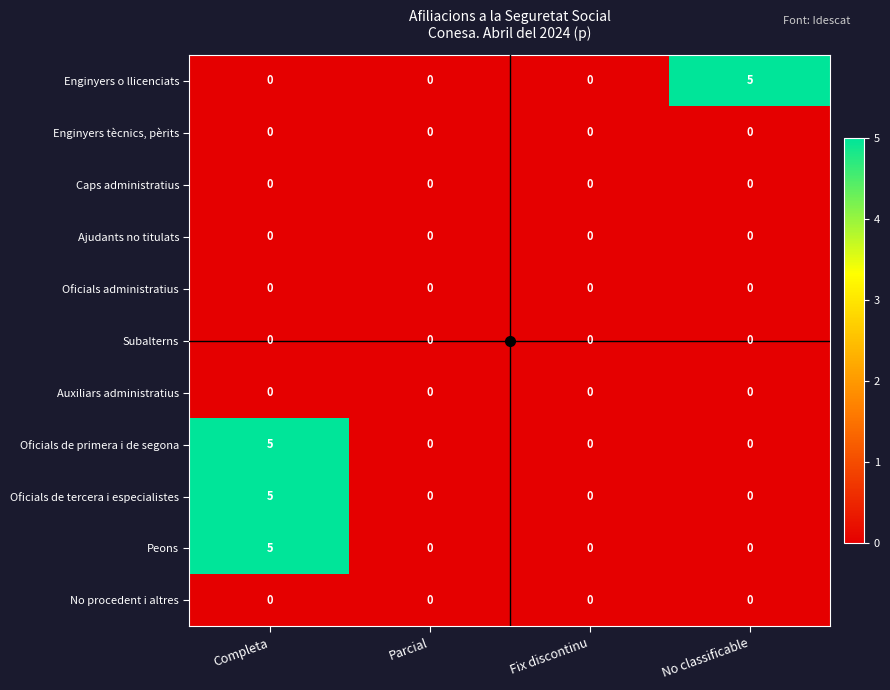

At which category is the sum across all series the highest?

Completa